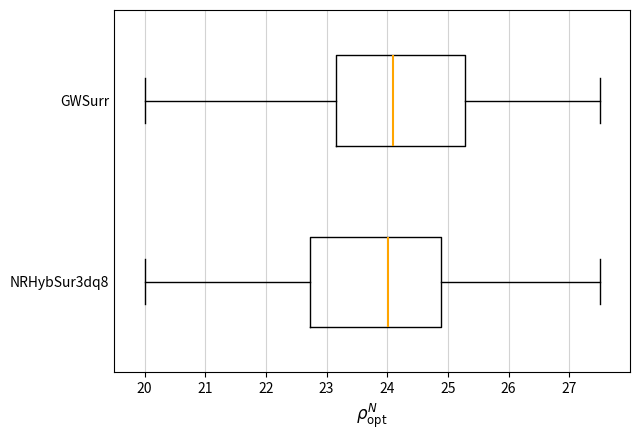

Reading bottom to top, transcribe this box plot: for each box, give where its median line is, the range the box spans, and where its two whiskers end, as read against the x-axis. The values are not printed on the chart, so give them approximately, as read against the axis.

NRHybSur3dq8: median 24.0, box 22.7 to 24.9, whiskers 20.0 to 27.5
GWSurr: median 24.1, box 23.2 to 25.3, whiskers 20.0 to 27.5